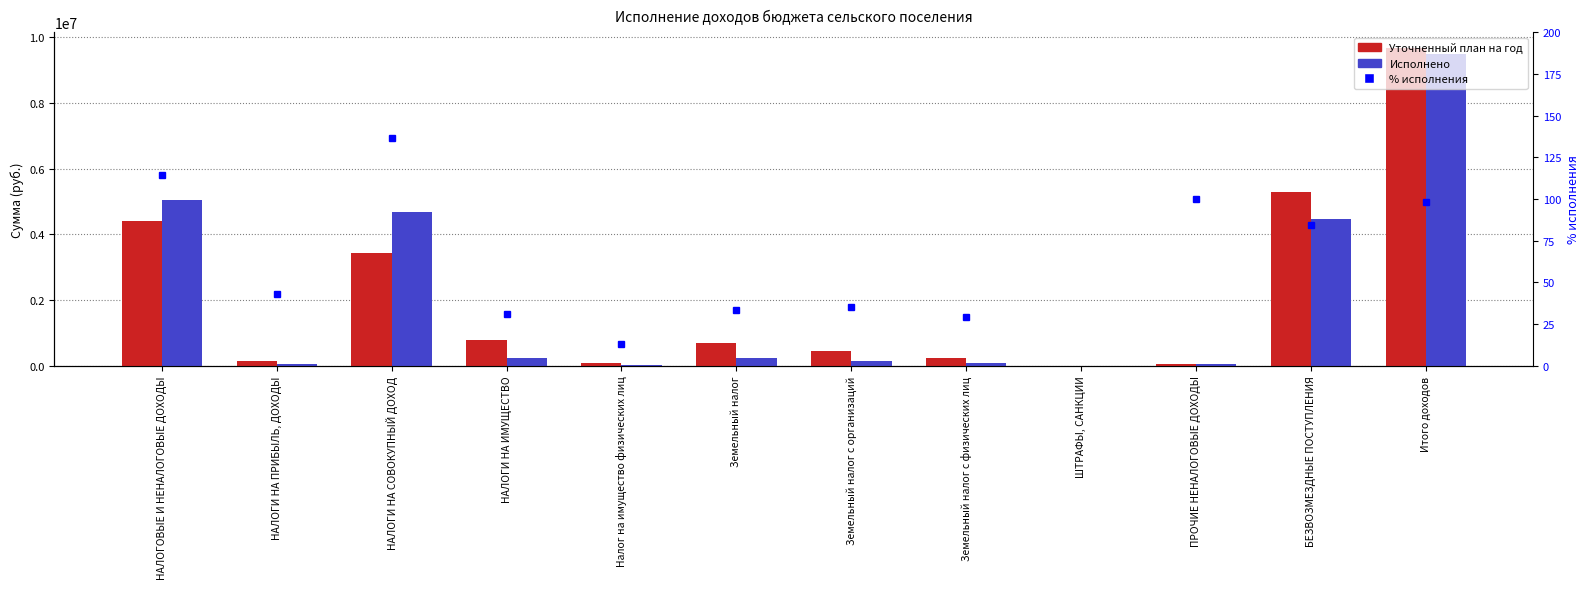

What is the sum of all Уточненный план на год values?

25199856.8